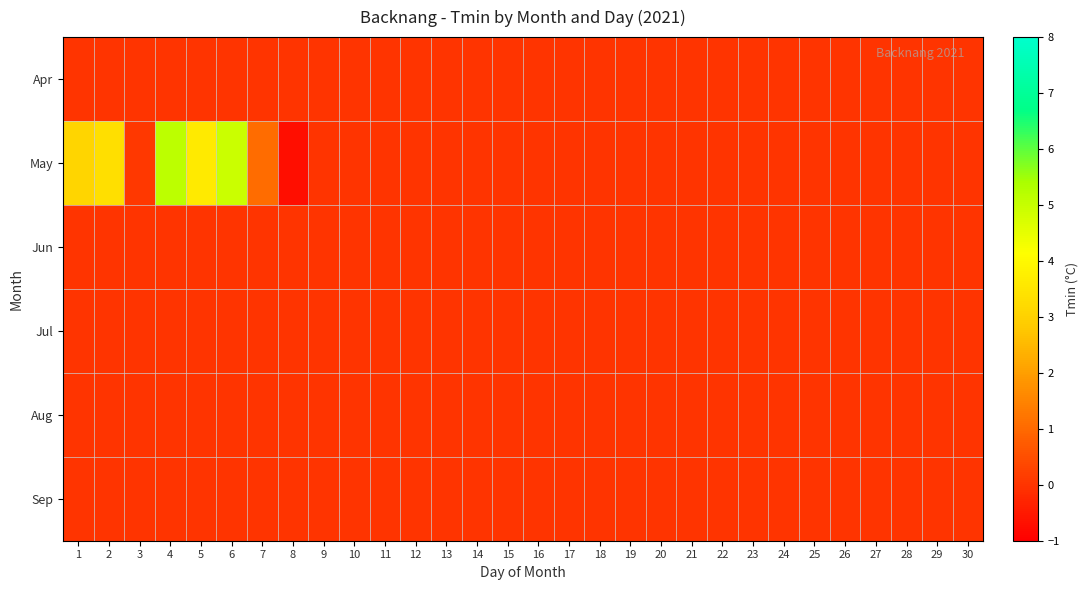

Reading right to left, extract all data points from this chart.

Apr: 30=0.0	29=0.0	28=0.0	27=0.0	26=0.0	25=0.0	24=0.0	23=0.0	22=0.0	21=0.0	20=0.0	19=0.0	18=0.0	17=0.0	16=0.0	15=0.0	14=0.0	13=0.0	12=0.0	11=0.0	10=0.0	9=0.0	8=0.0	7=0.0	6=0.0	5=0.0	4=0.0	3=0.0	2=0.0	1=0.0
May: 30=0.0	29=0.0	28=0.0	27=0.0	26=0.0	25=0.0	24=0.0	23=0.0	22=0.0	21=0.0	20=0.0	19=0.0	18=0.0	17=0.0	16=0.0	15=0.0	14=0.0	13=0.0	12=0.0	11=0.0	10=0.0	9=0.0	8=-0.7	7=1.1	6=4.9	5=3.6	4=5.1	3=0.1	2=3.4	1=3.1
Jun: 30=0.0	29=0.0	28=0.0	27=0.0	26=0.0	25=0.0	24=0.0	23=0.0	22=0.0	21=0.0	20=0.0	19=0.0	18=0.0	17=0.0	16=0.0	15=0.0	14=0.0	13=0.0	12=0.0	11=0.0	10=0.0	9=0.0	8=0.0	7=0.0	6=0.0	5=0.0	4=0.0	3=0.0	2=0.0	1=0.0
Jul: 30=0.0	29=0.0	28=0.0	27=0.0	26=0.0	25=0.0	24=0.0	23=0.0	22=0.0	21=0.0	20=0.0	19=0.0	18=0.0	17=0.0	16=0.0	15=0.0	14=0.0	13=0.0	12=0.0	11=0.0	10=0.0	9=0.0	8=0.0	7=0.0	6=0.0	5=0.0	4=0.0	3=0.0	2=0.0	1=0.0
Aug: 30=0.0	29=0.0	28=0.0	27=0.0	26=0.0	25=0.0	24=0.0	23=0.0	22=0.0	21=0.0	20=0.0	19=0.0	18=0.0	17=0.0	16=0.0	15=0.0	14=0.0	13=0.0	12=0.0	11=0.0	10=0.0	9=0.0	8=0.0	7=0.0	6=0.0	5=0.0	4=0.0	3=0.0	2=0.0	1=0.0
Sep: 30=0.0	29=0.0	28=0.0	27=0.0	26=0.0	25=0.0	24=0.0	23=0.0	22=0.0	21=0.0	20=0.0	19=0.0	18=0.0	17=0.0	16=0.0	15=0.0	14=0.0	13=0.0	12=0.0	11=0.0	10=0.0	9=0.0	8=0.0	7=0.0	6=0.0	5=0.0	4=0.0	3=0.0	2=0.0	1=0.0